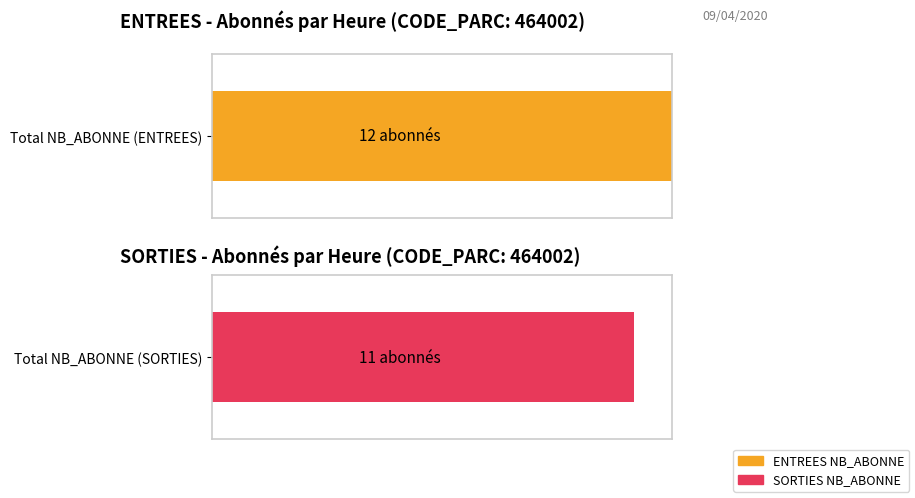

The value of SORTIES NB_ABONNE at 5 is -1. True or false?

False